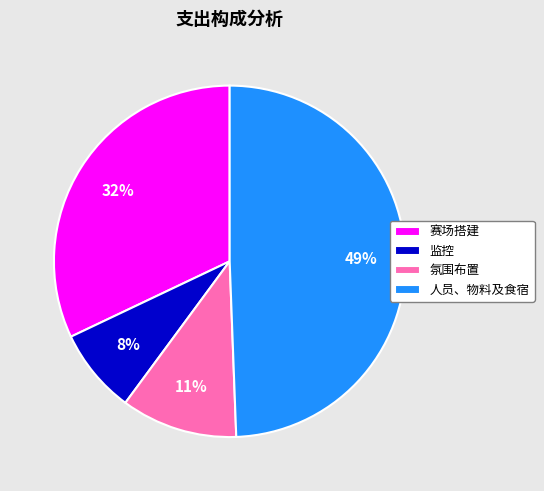

How many segments does this pie chart have?

4